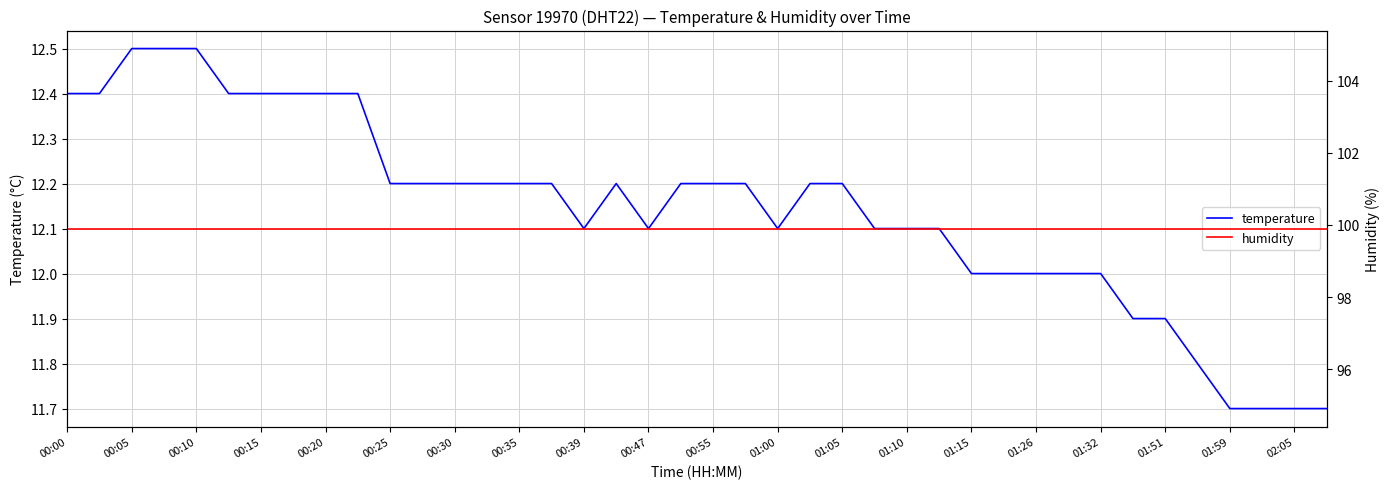

The value of temperature at 01:51 is 4.6. True or false?

False